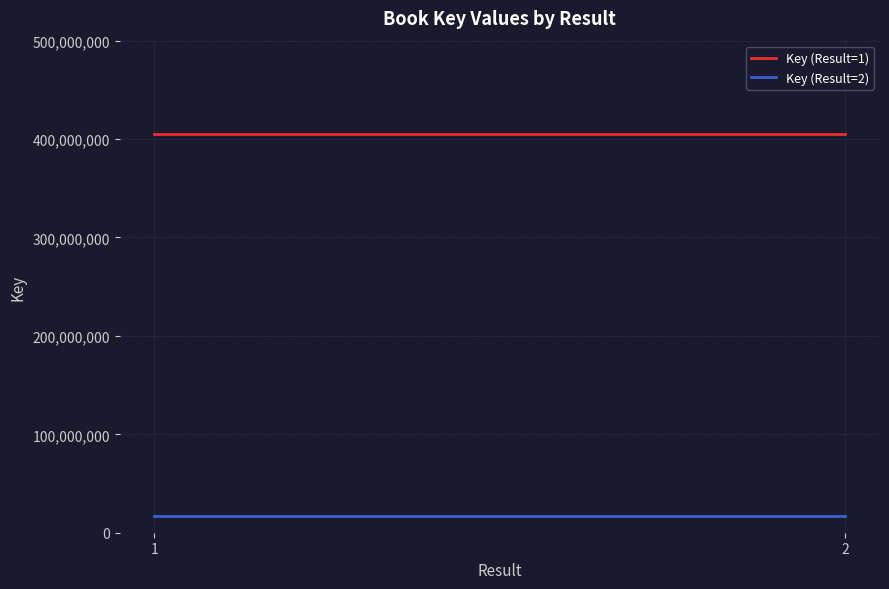

Between 1 and 2, which is larger?

1